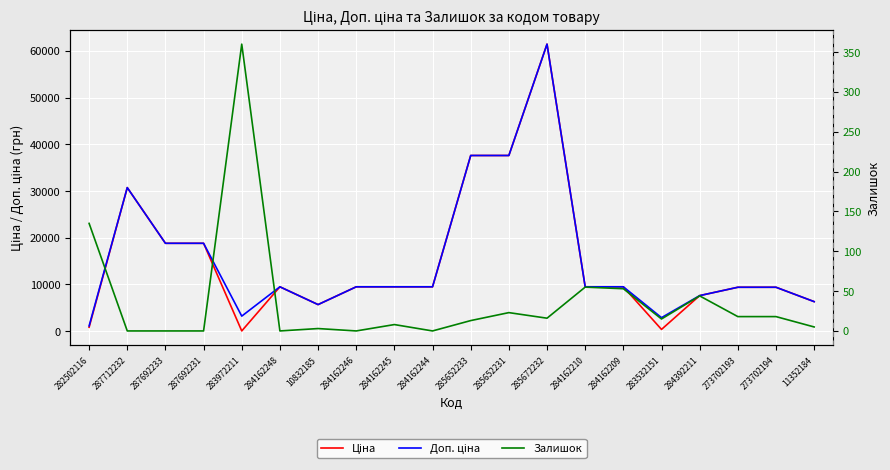

How many interior local valleys does the Ціна series have?

3